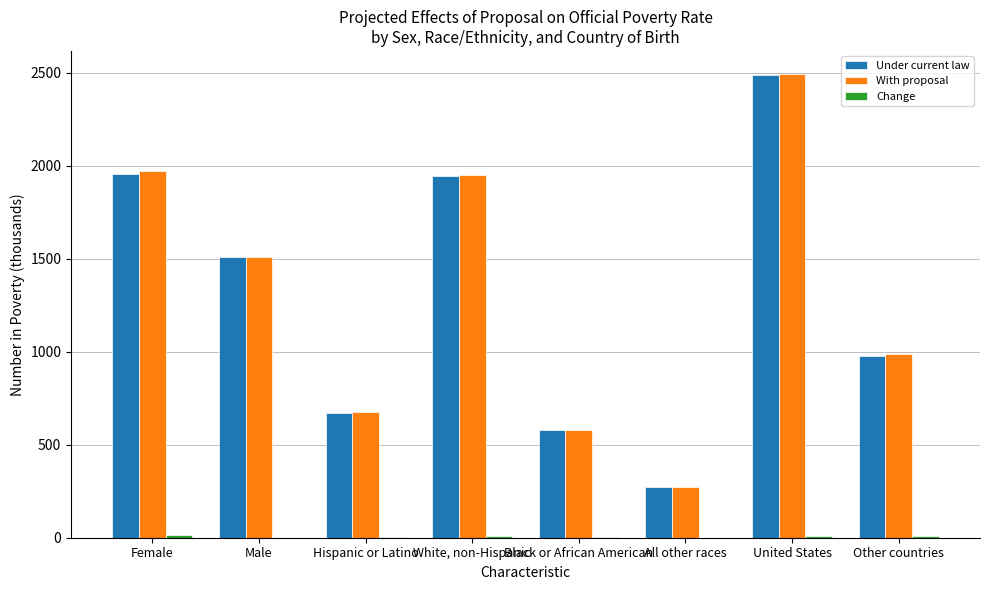

The With proposal series shows 581 at Black or African American. True or false?

True